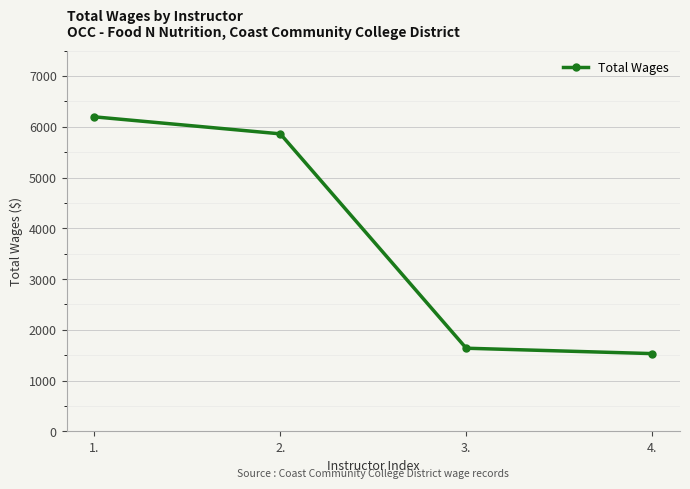

What position from the right is 2.?

3